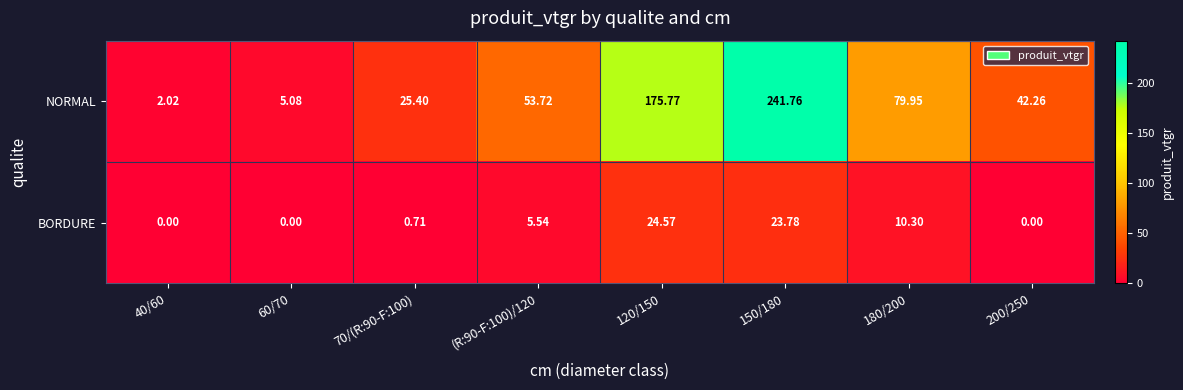

Between 40/60 and (R:90-F:100)/120, which series saw the biggest shift?

NORMAL